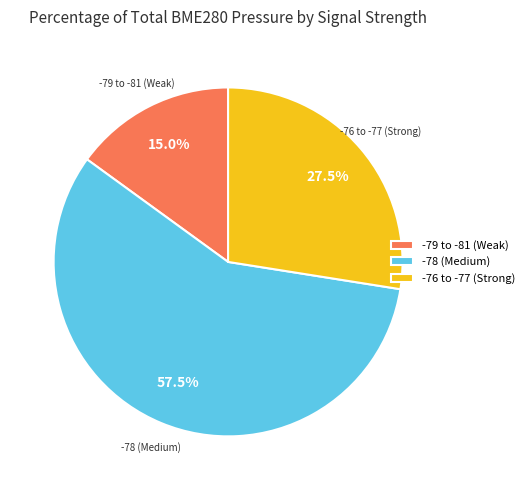

How many segments does this pie chart have?

3